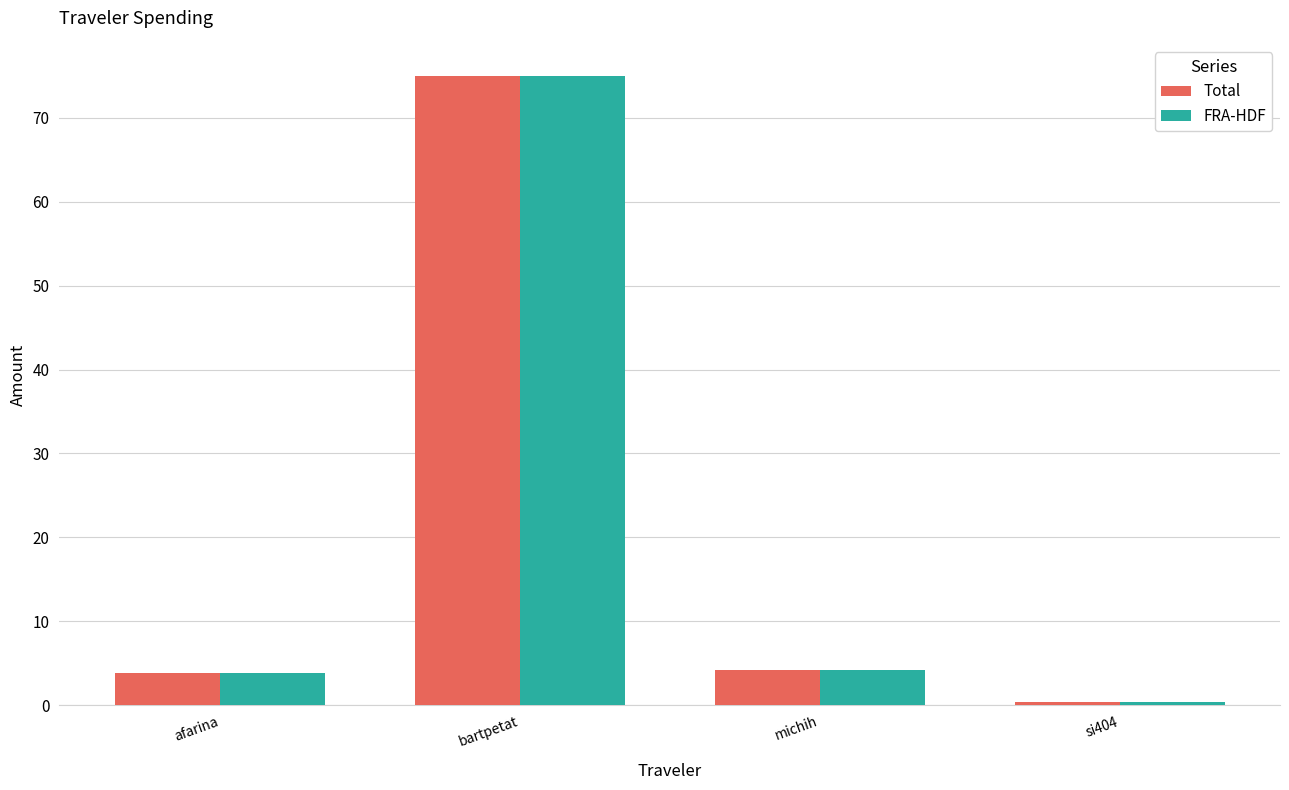

What is the average value of the Total series?

20.8